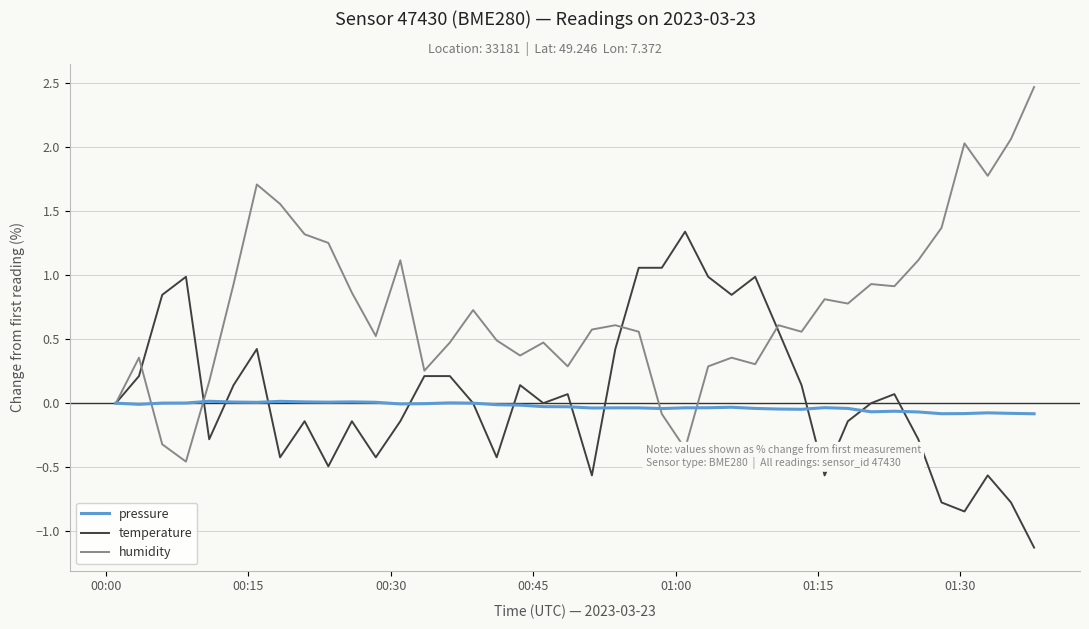

Which series has the widest spread of values?

humidity